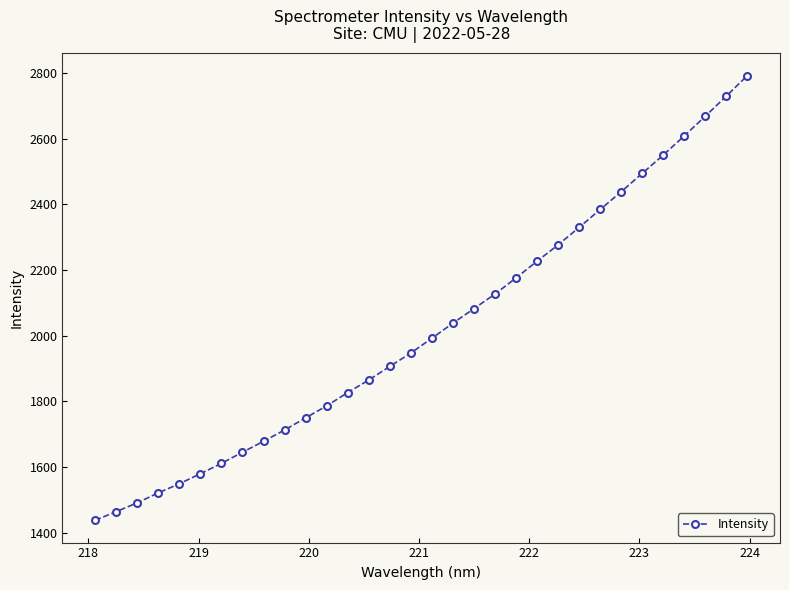

What is the difference between the maximum and minimum values?

1355.2